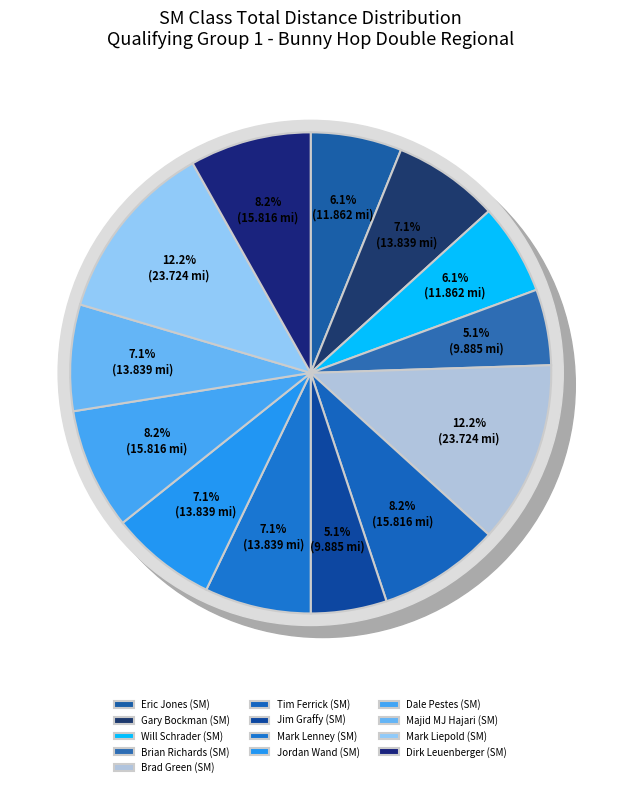

Which slice is the largest?

Brad Green (SM)